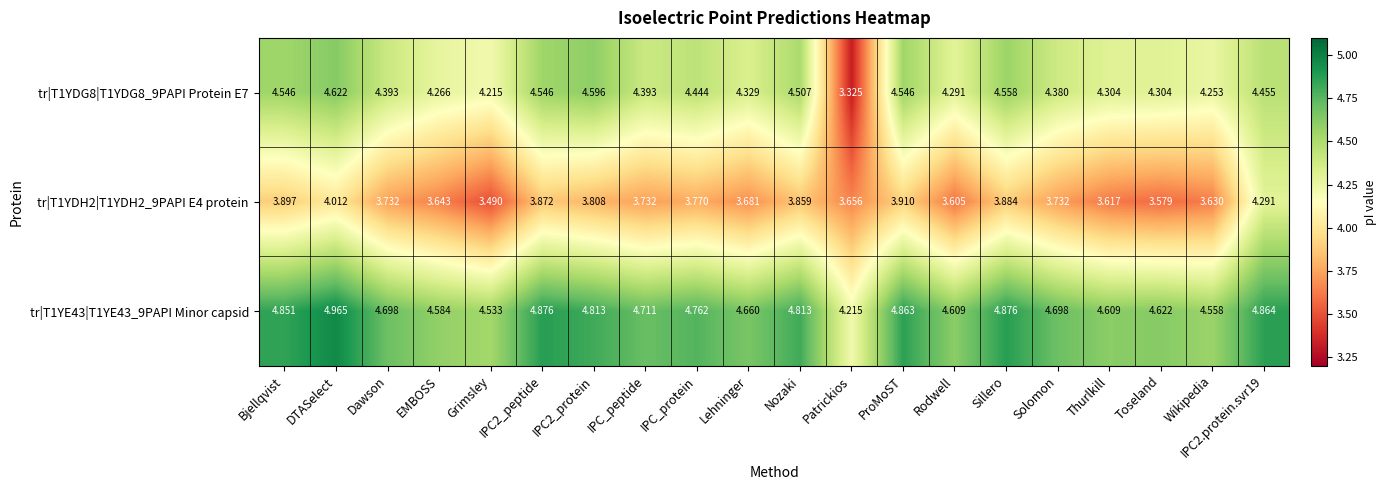

Which category has the lowest value in the tr|T1YE43|T1YE43_9PAPI Minor capsid series?

Patrickios